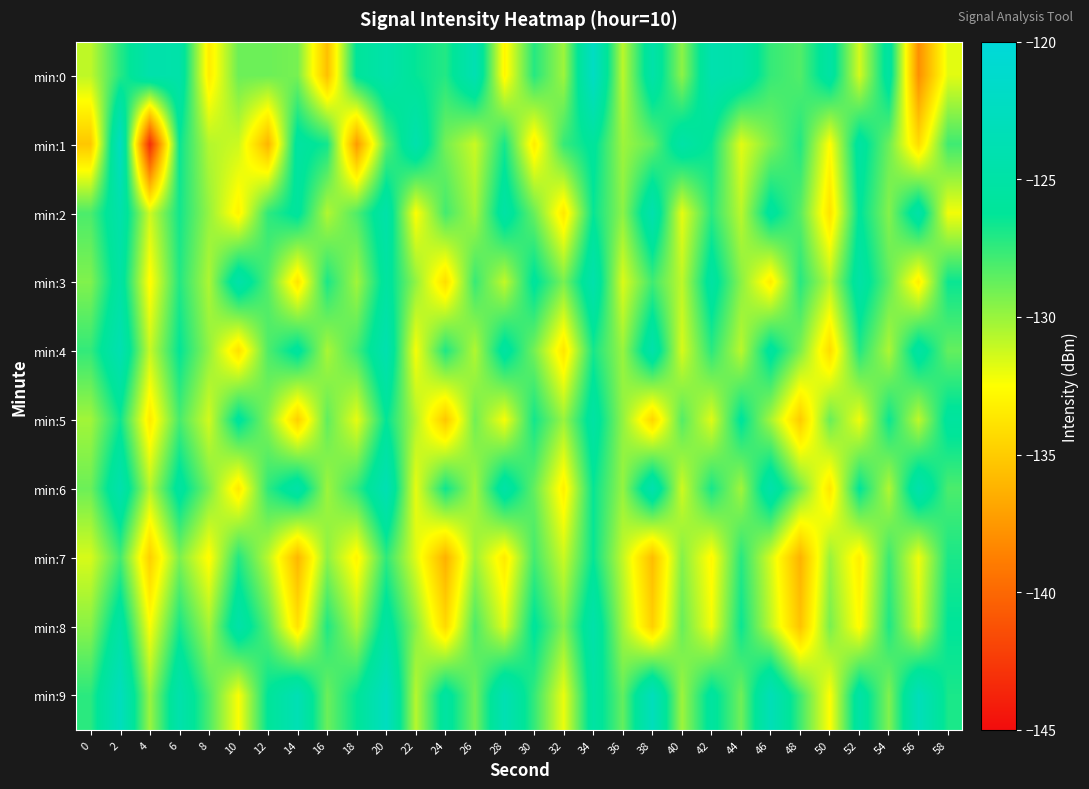

What is the greatest value displayed?

-122.1